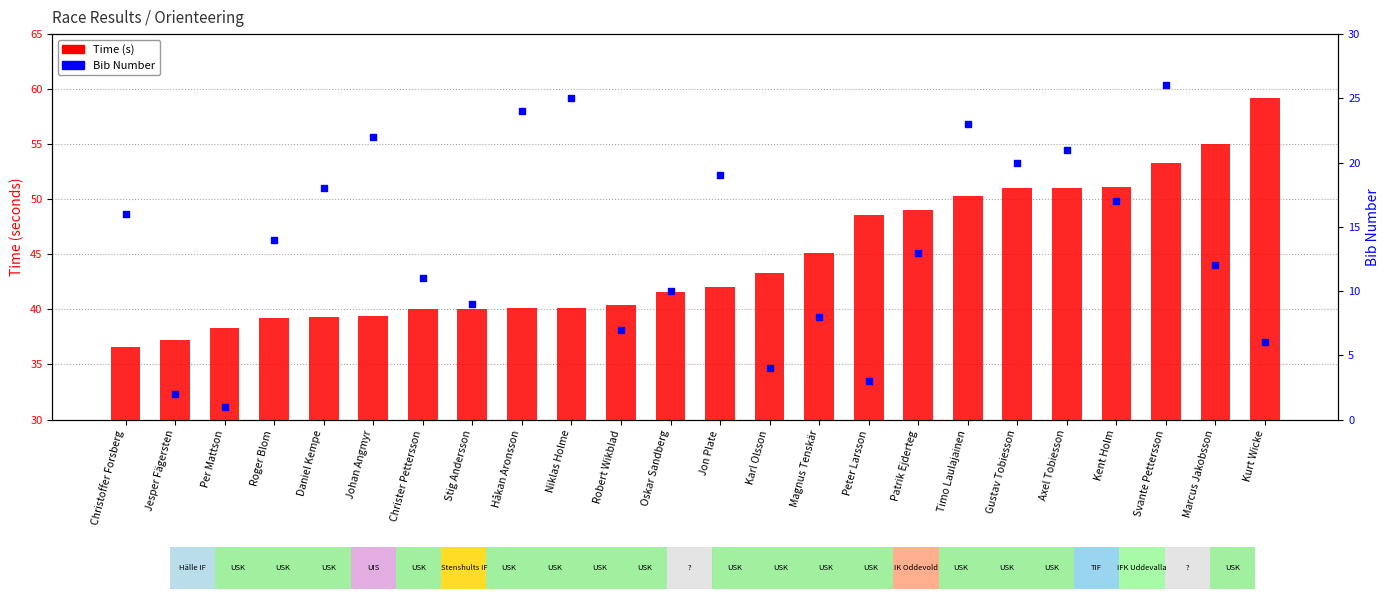

Which series has the largest total across all categories?

Time (s)